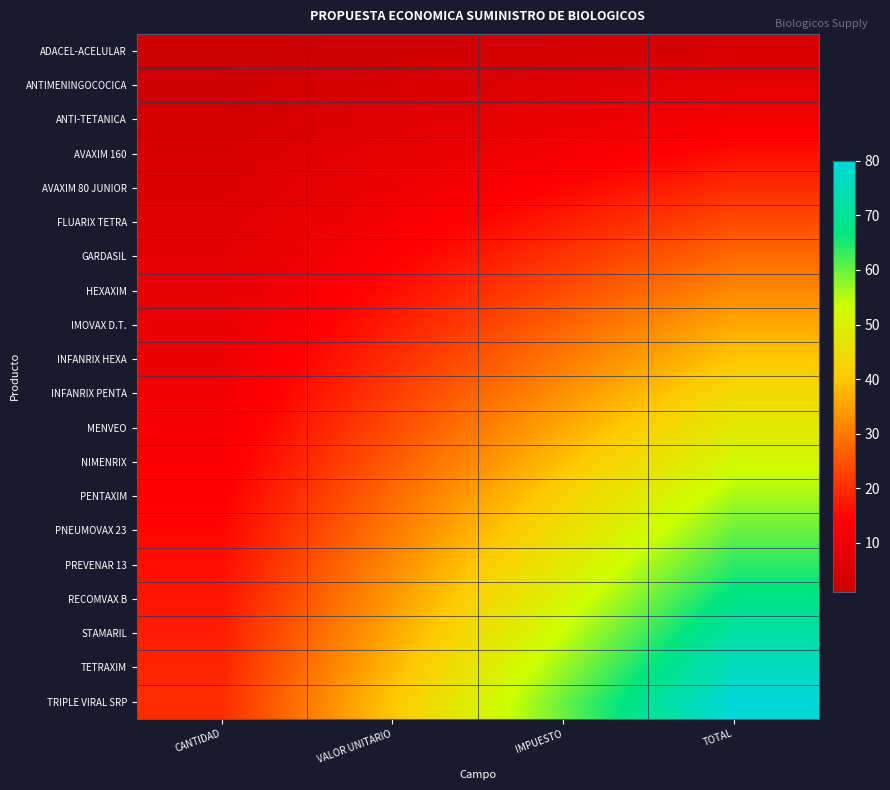

What is the total value across all series at VALOR UNITARIO?

420